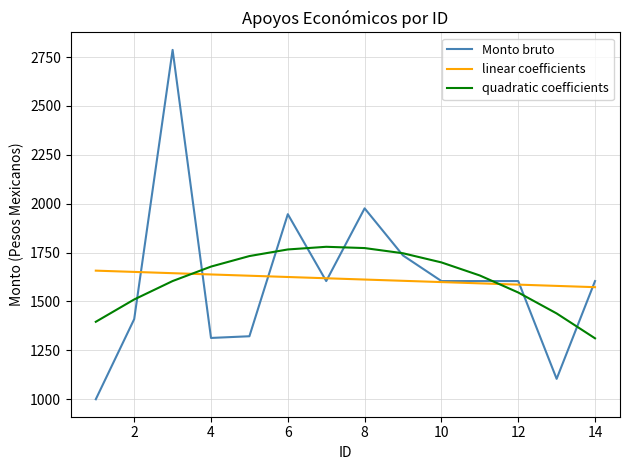

What is the average value of the linear coefficients series?

1615.4